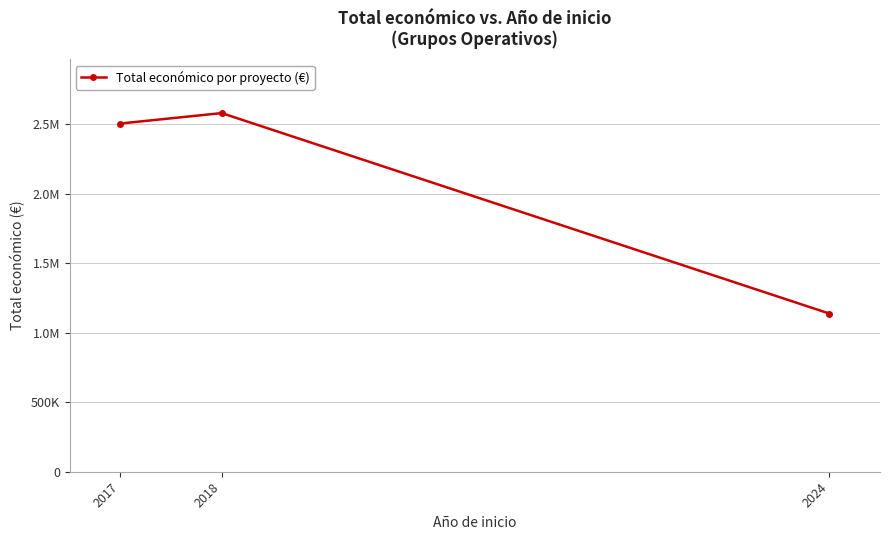

Does the chart have visible grid lines?

Yes